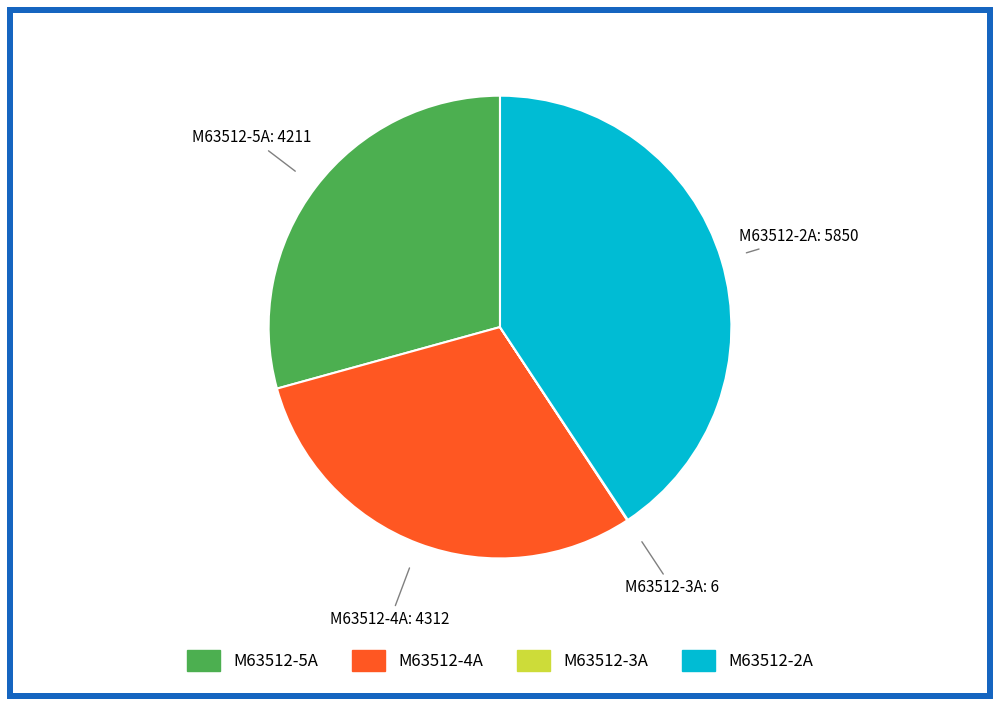

Approximately how many times larger is the value at M63512-5A compared to M63512-2A?

0.7